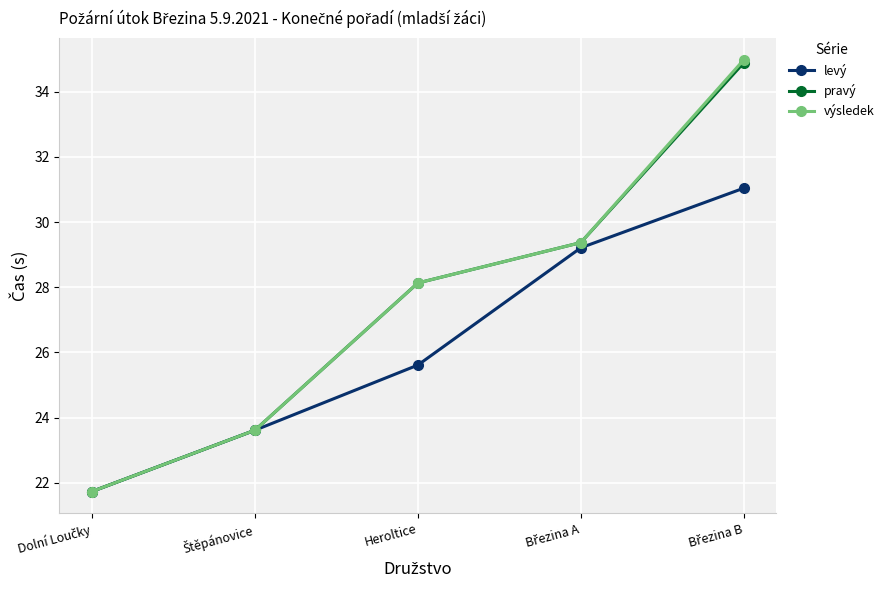

What is the minimum value for levý?

21.7